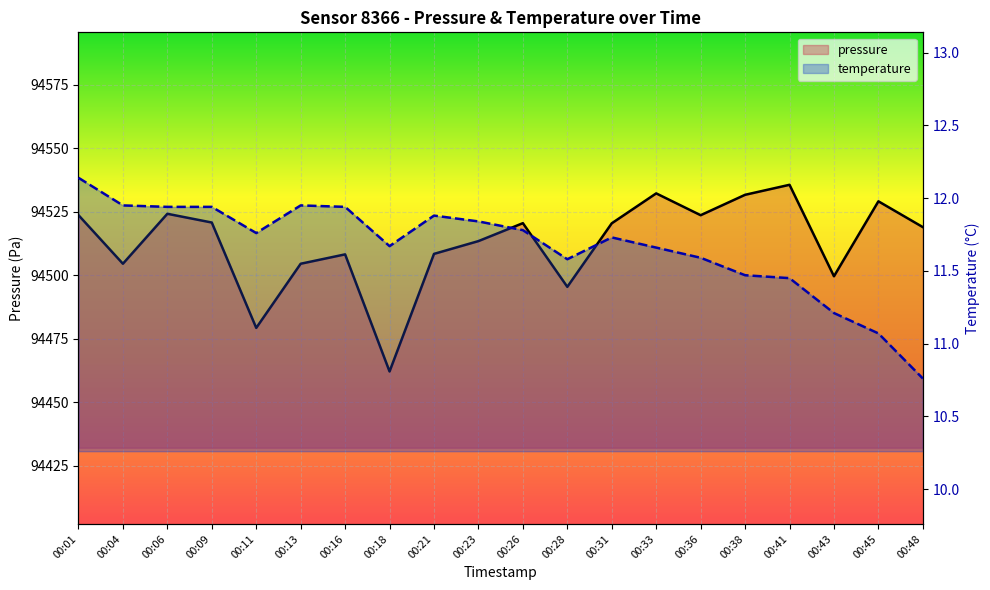

The value of pressure at 00:31 is 153910.6. True or false?

False